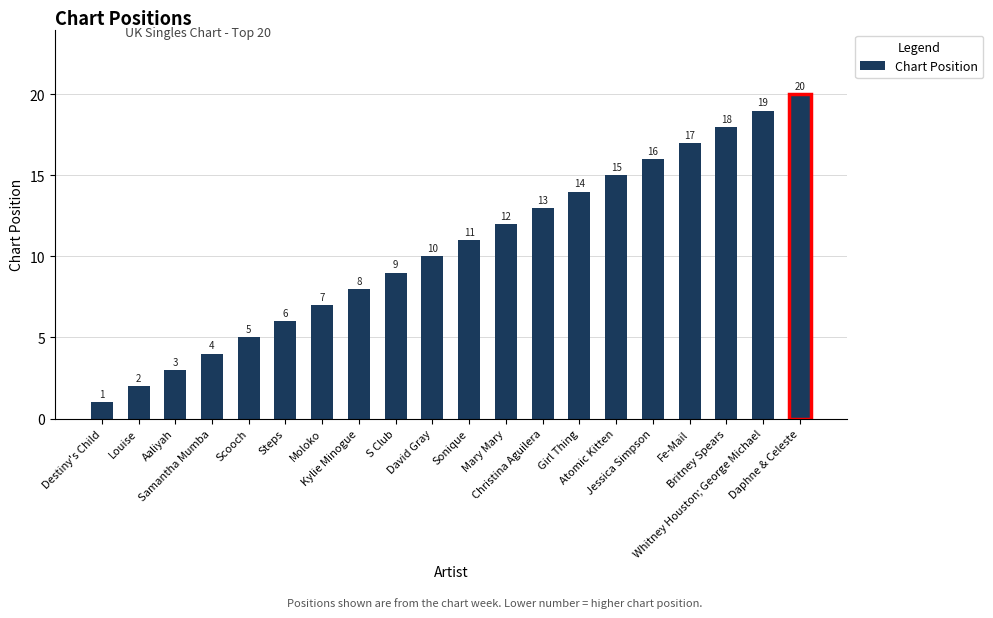

What is the difference between the maximum and minimum values?

19